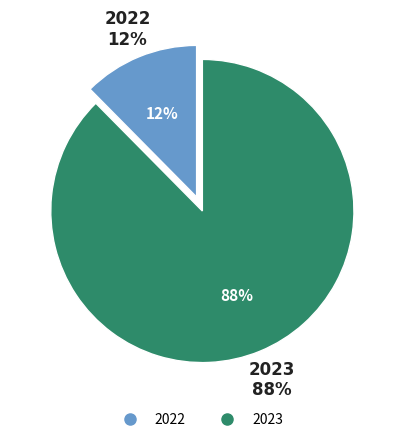

What is the ratio of the value at 2022 to the value at 2023?

0.1